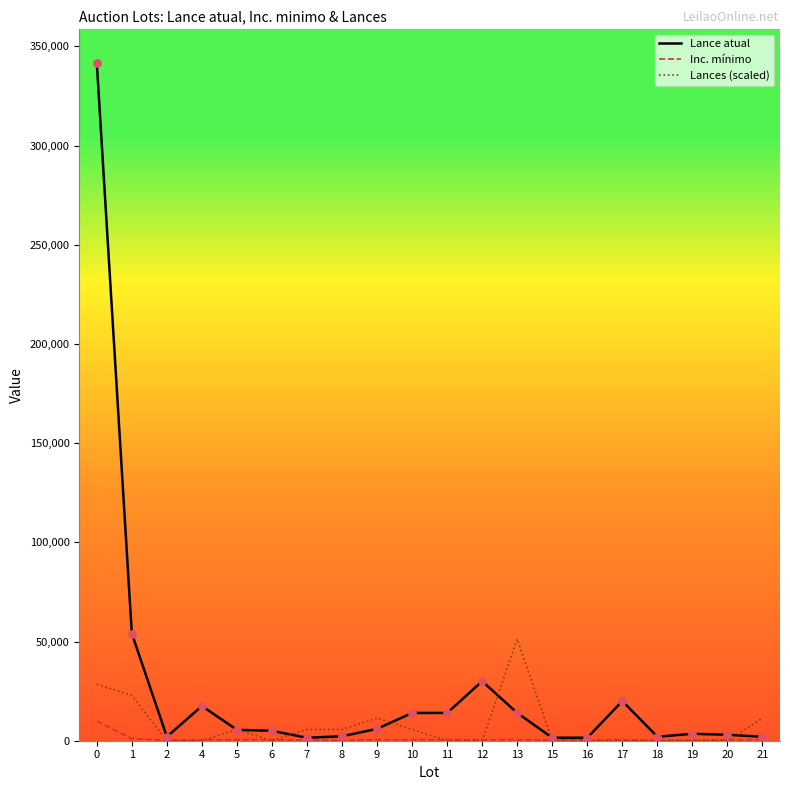

Which series has the largest range (max minus min)?

Lance atual